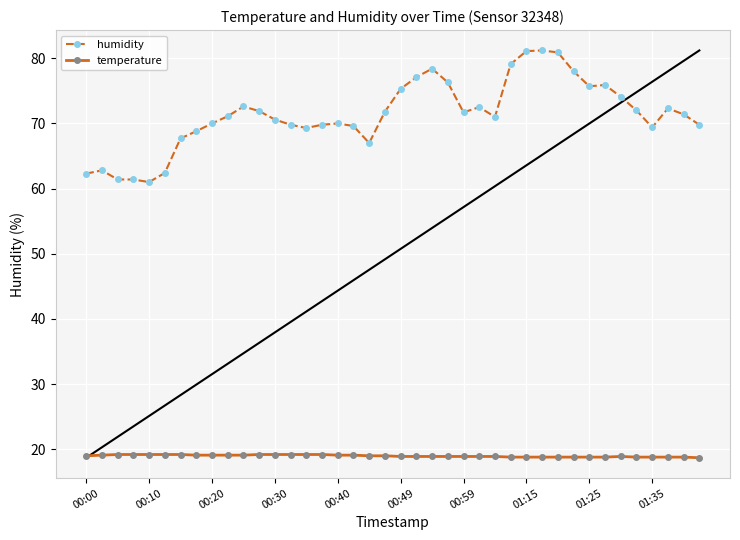

What is the value of the humidity point at the 3rd from the left?

61.4